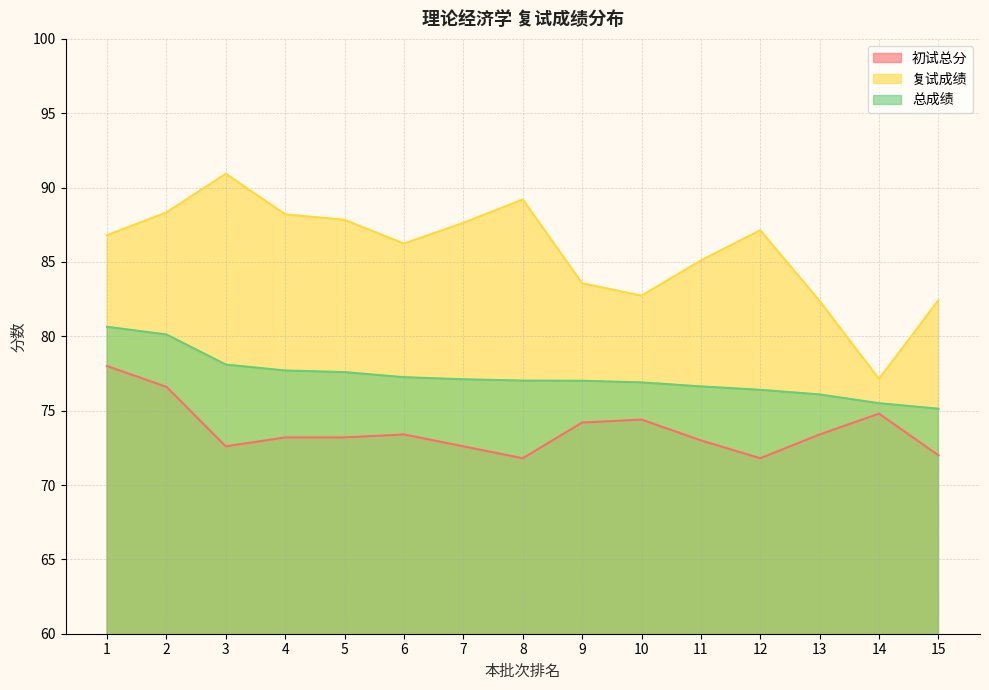

Which label corresponds to the largest value in the chart?

3